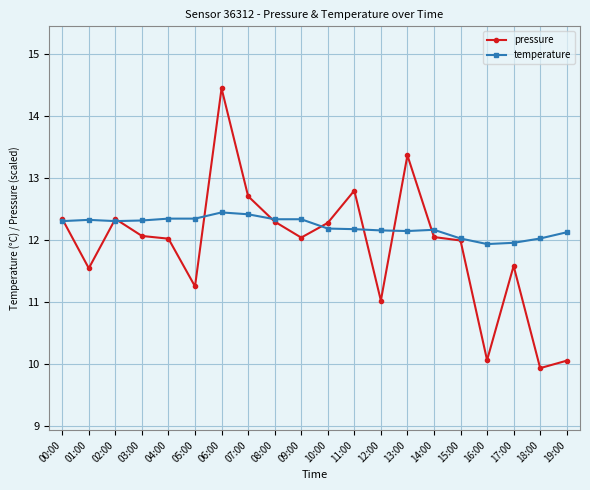

What is the total value across all series at 07:00?

25.1